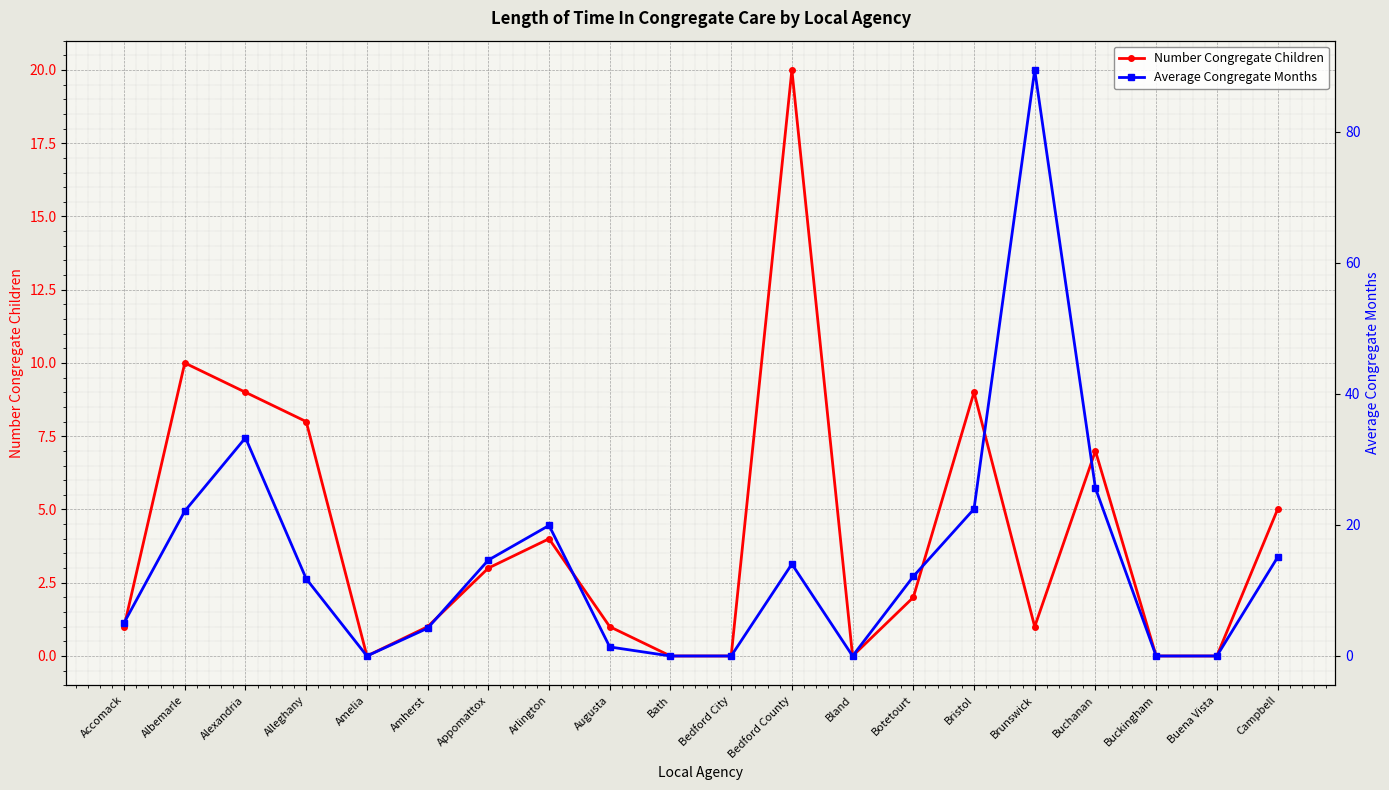

What is the average value of the Average Congregate Months series?

14.6